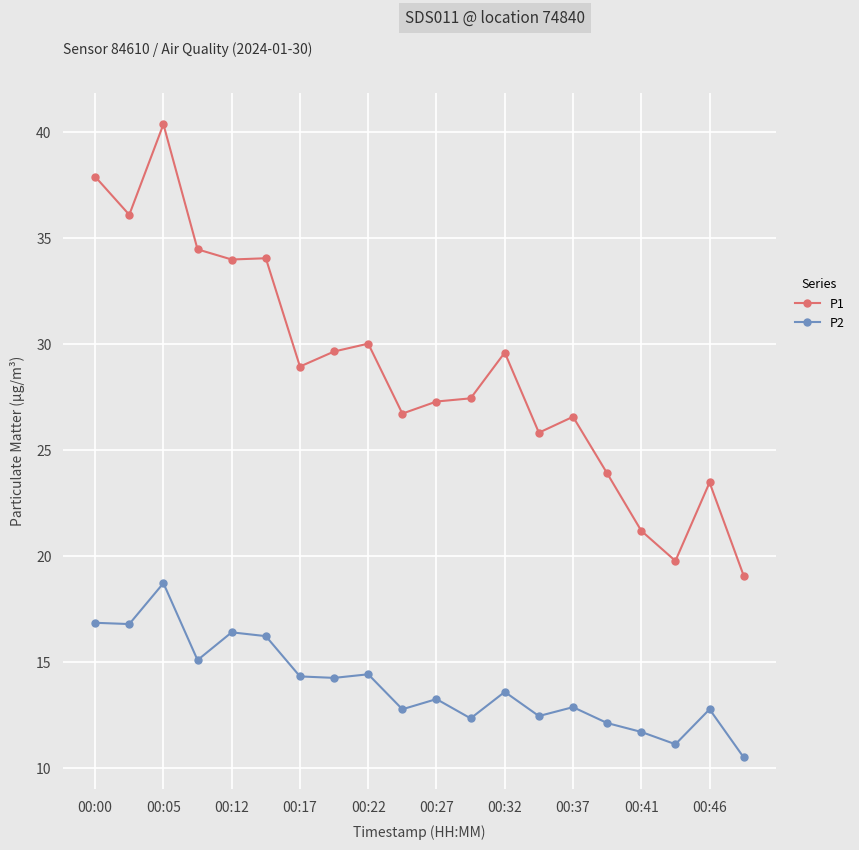

True or false: P2 and P1 intersect in this chart.

False